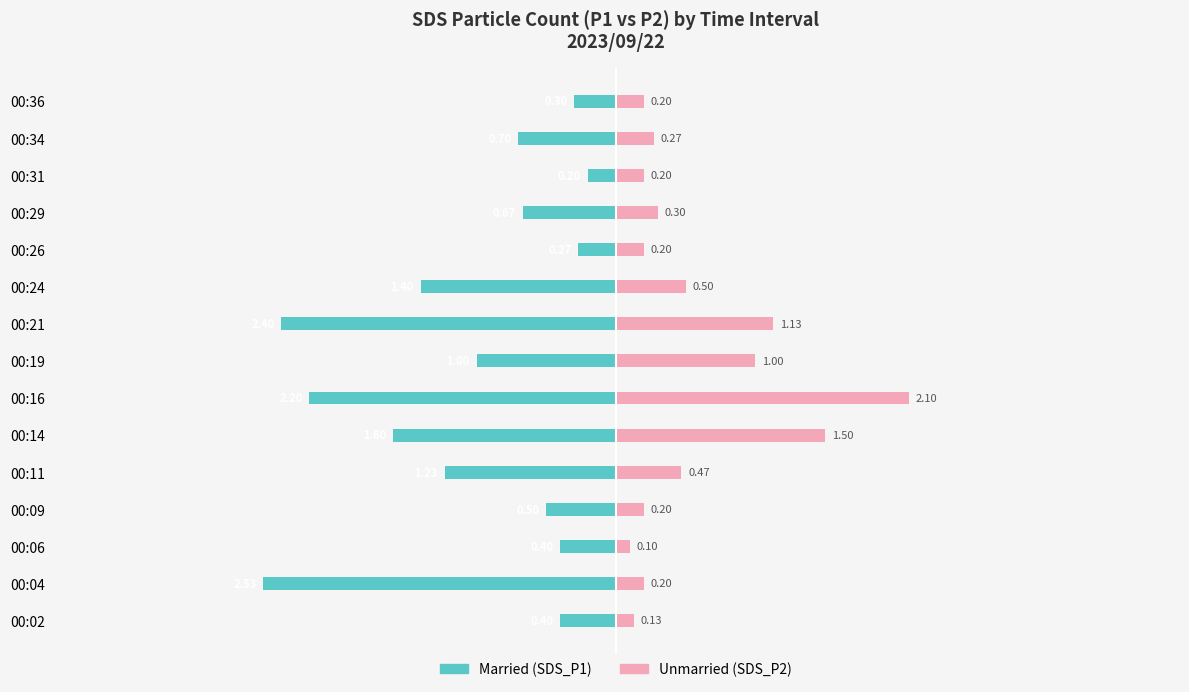

How many groups of bars are there?

15